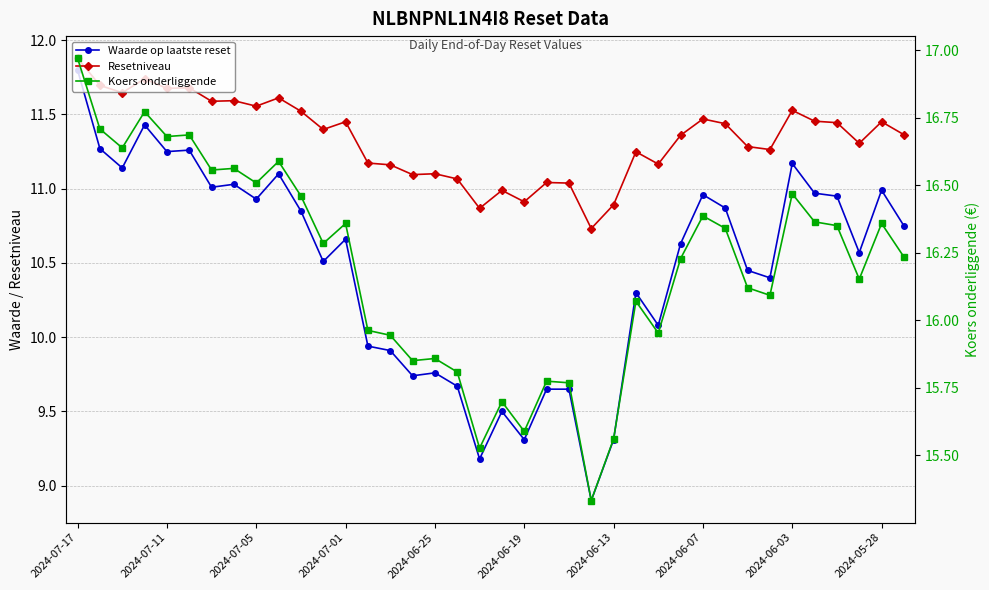

What is the value of the Waarde op laatste reset point at the 12th from the left?

10.5